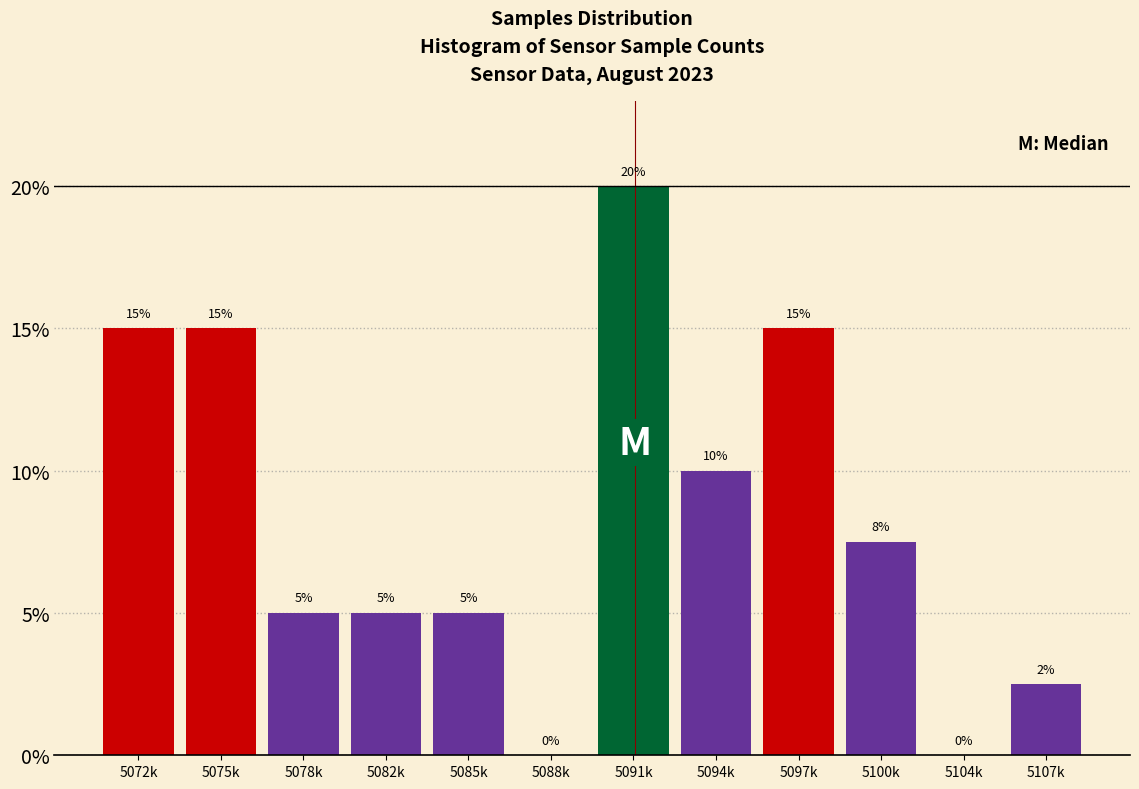

At which category does the chart reach its peak across all series?

5091k